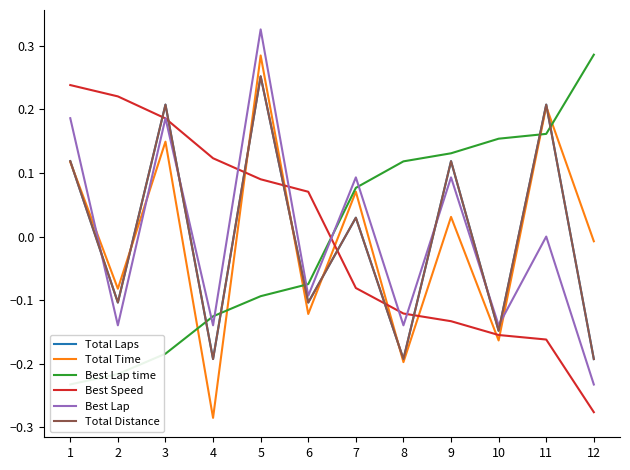

True or false: Best Lap has a value of 0.2 at 1.

True